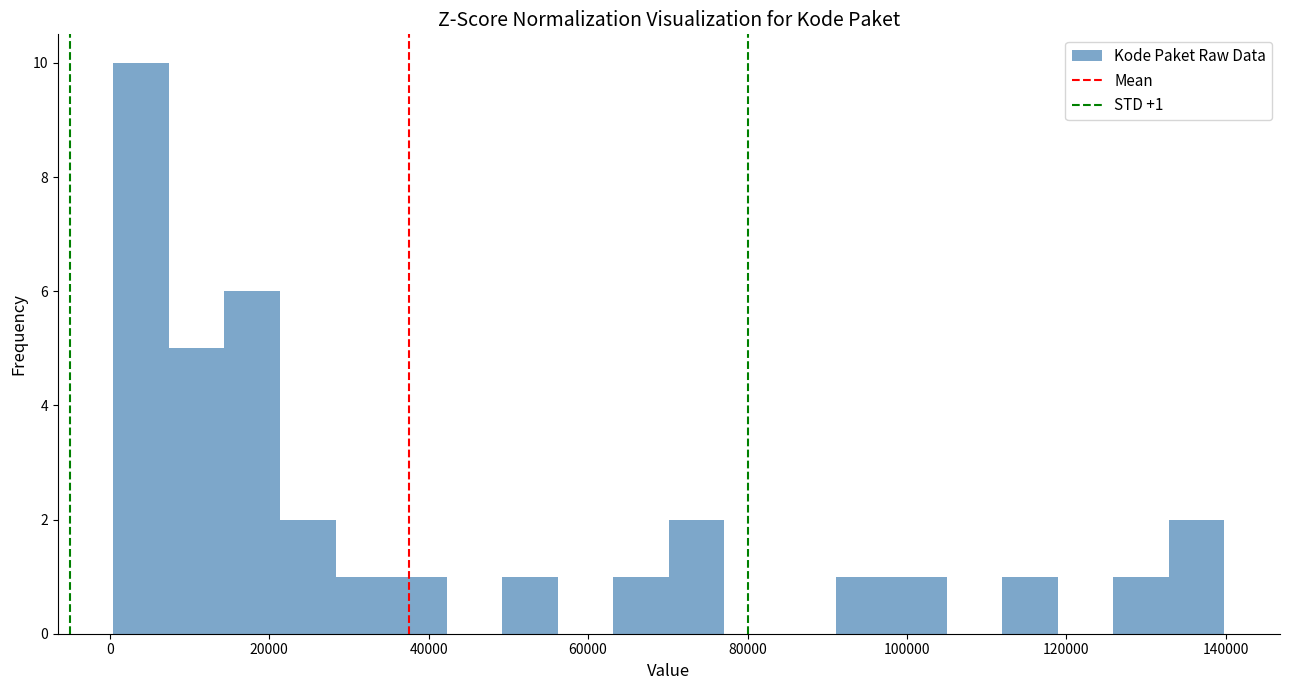

Around what value on the x-axis is the tallest bar? Give the approximate position of its centre, as read against the axis.

4000